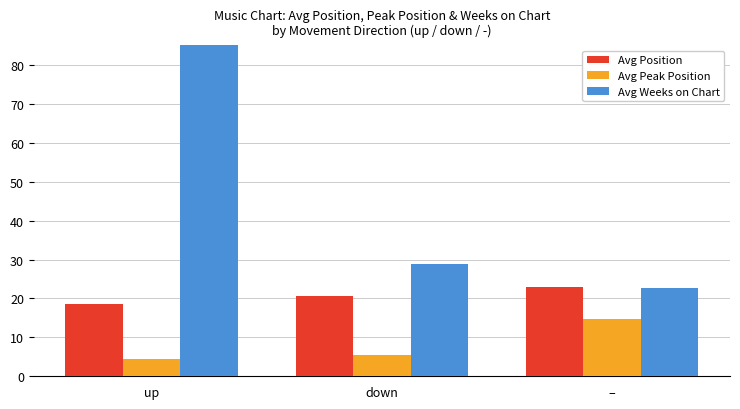

What is the total value across all series at down?

55.0